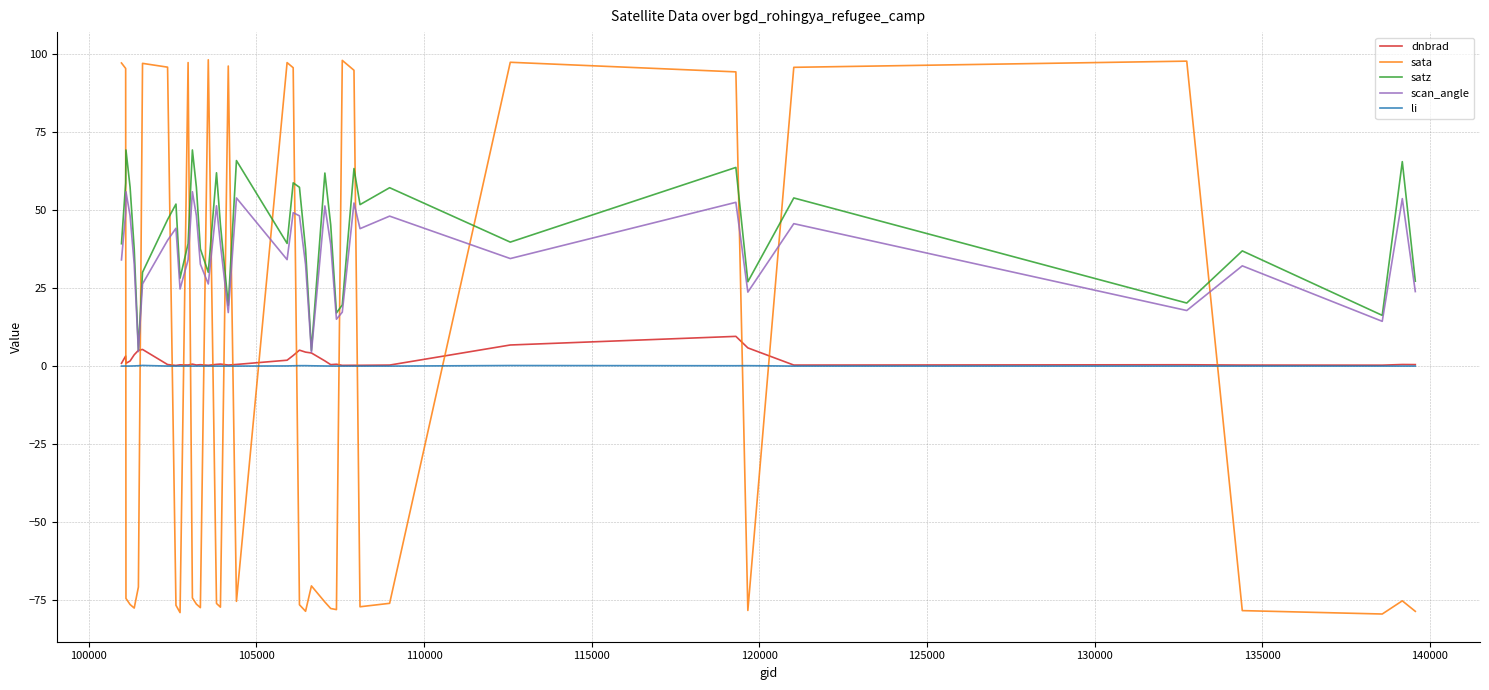

Which series has the largest range (max minus min)?

sata